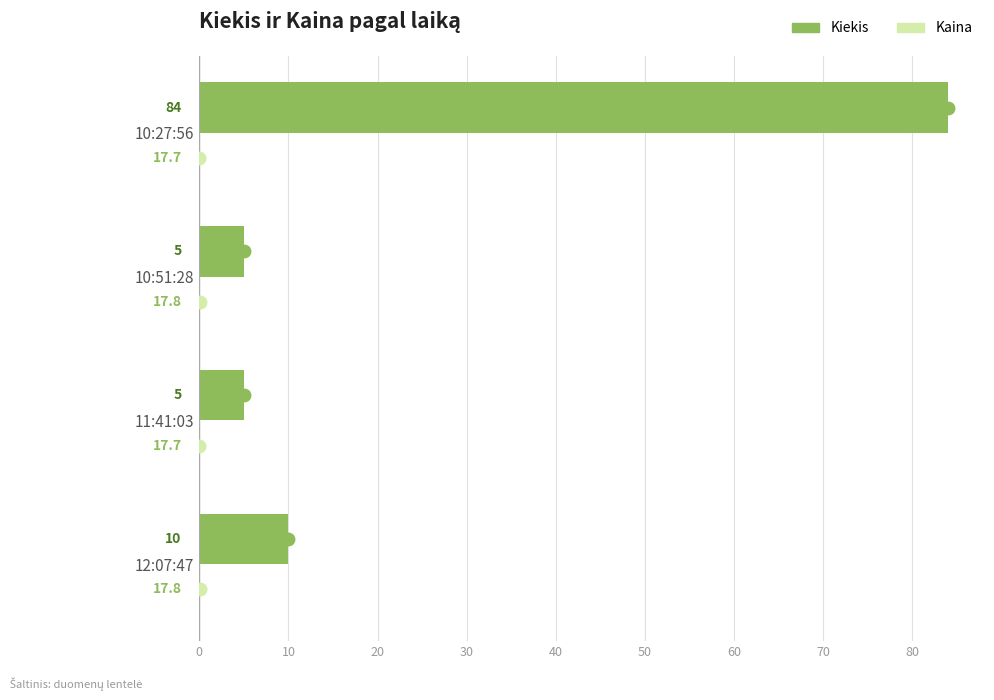

At which category is the sum across all series the highest?

10:27:56